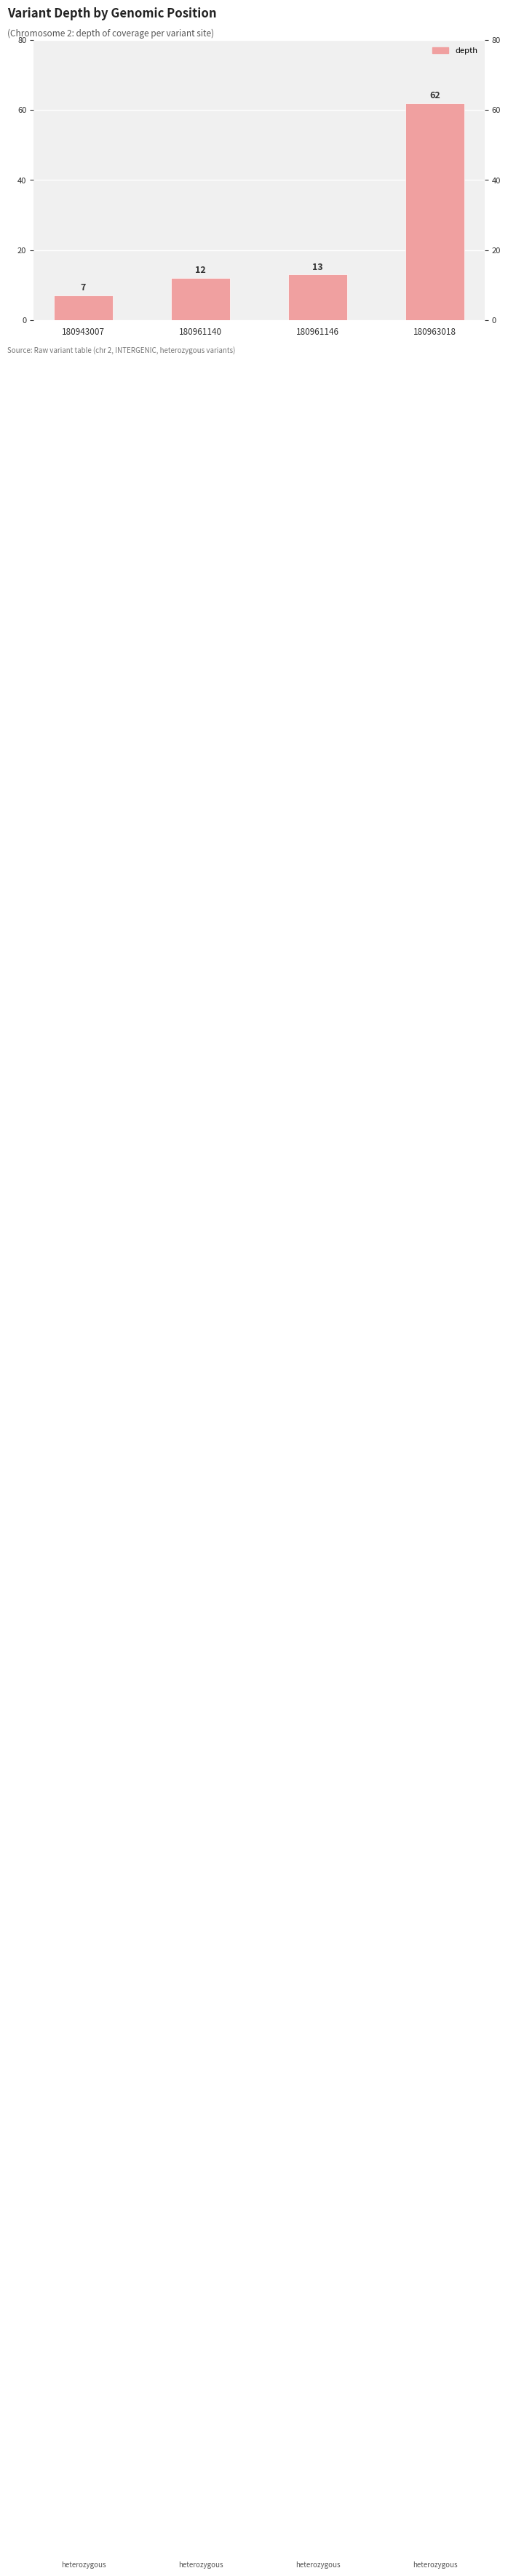

Rank the categories by value from highest to lowest.

180963018, 180961146, 180961140, 180943007